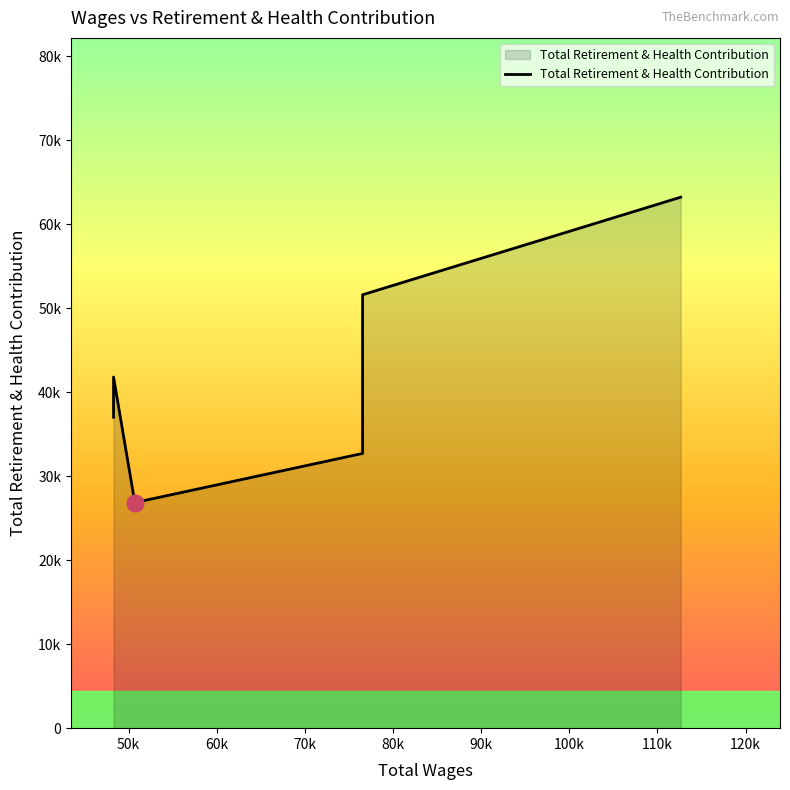

What is the change in value from 112647.0 to 48300.0?

-21418